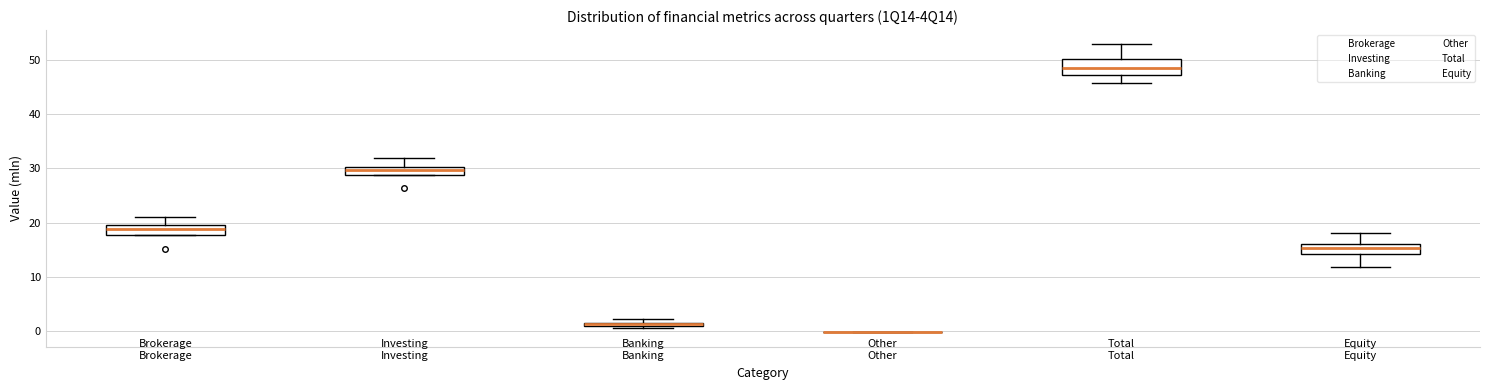

Which box is the tallest, from its lower edge to its upper edge?

Total